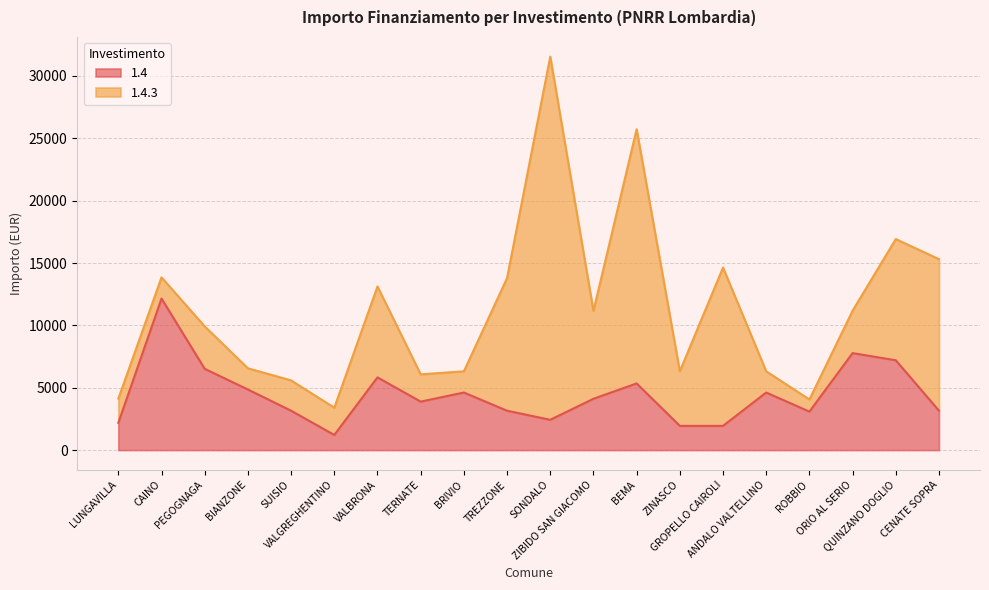

What position from the left is LUNGAVILLA?

1